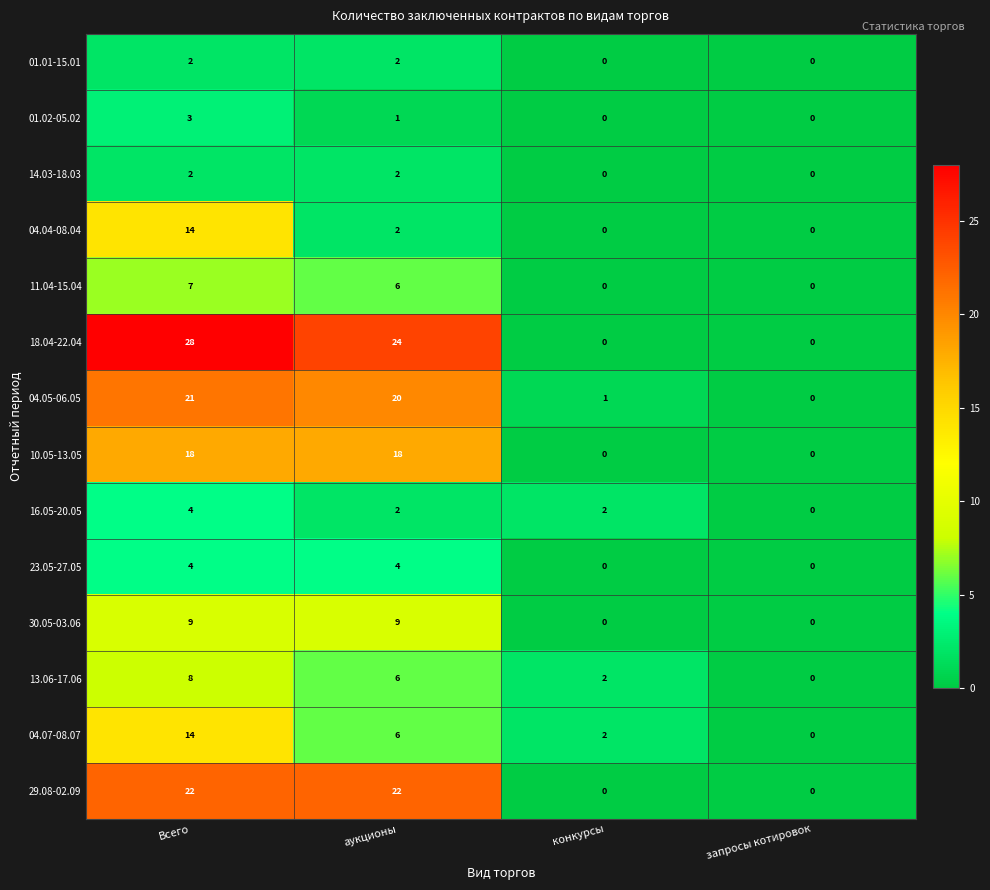

Which series has the widest spread of values?

18.04-22.04